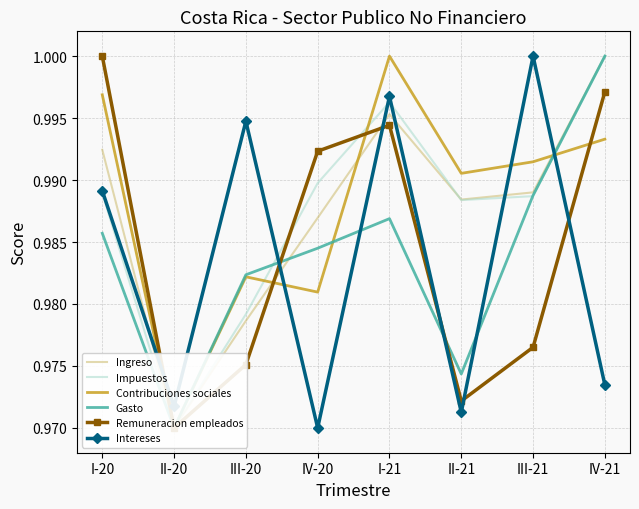

At how many categories does at least one series exceed 0?

8